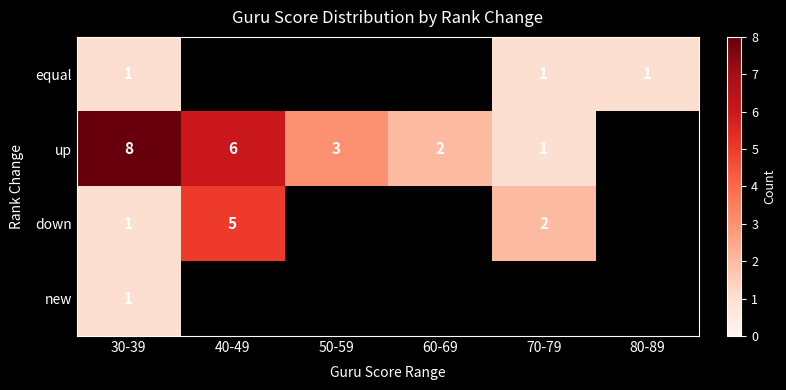

True or false: up has a value of 6 at 40-49.

True